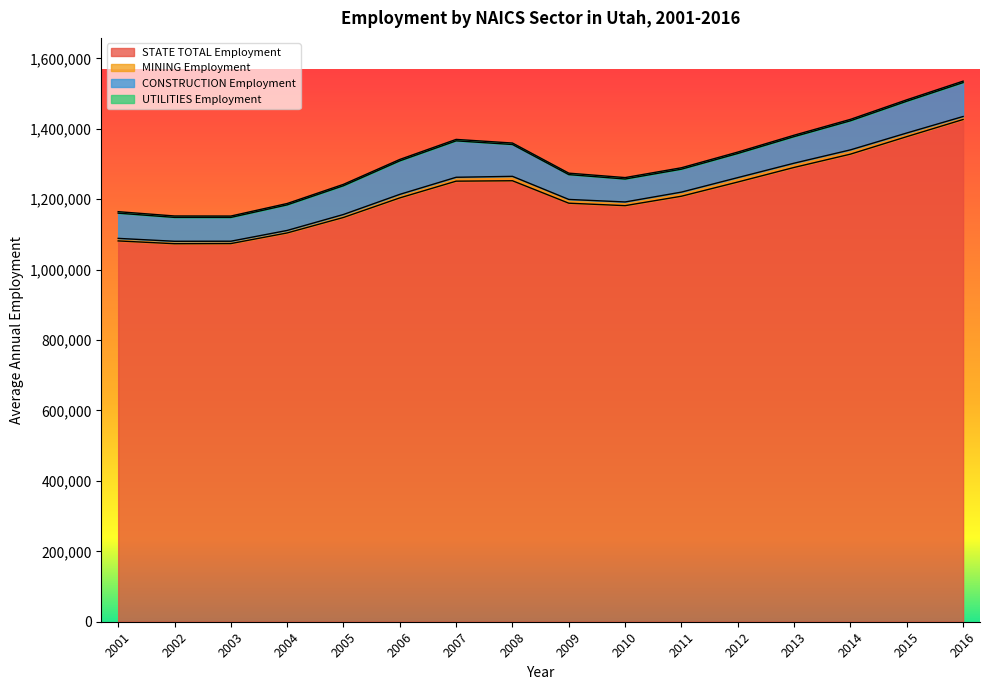

True or false: MINING Employment and UTILITIES Employment cross at least once.

False